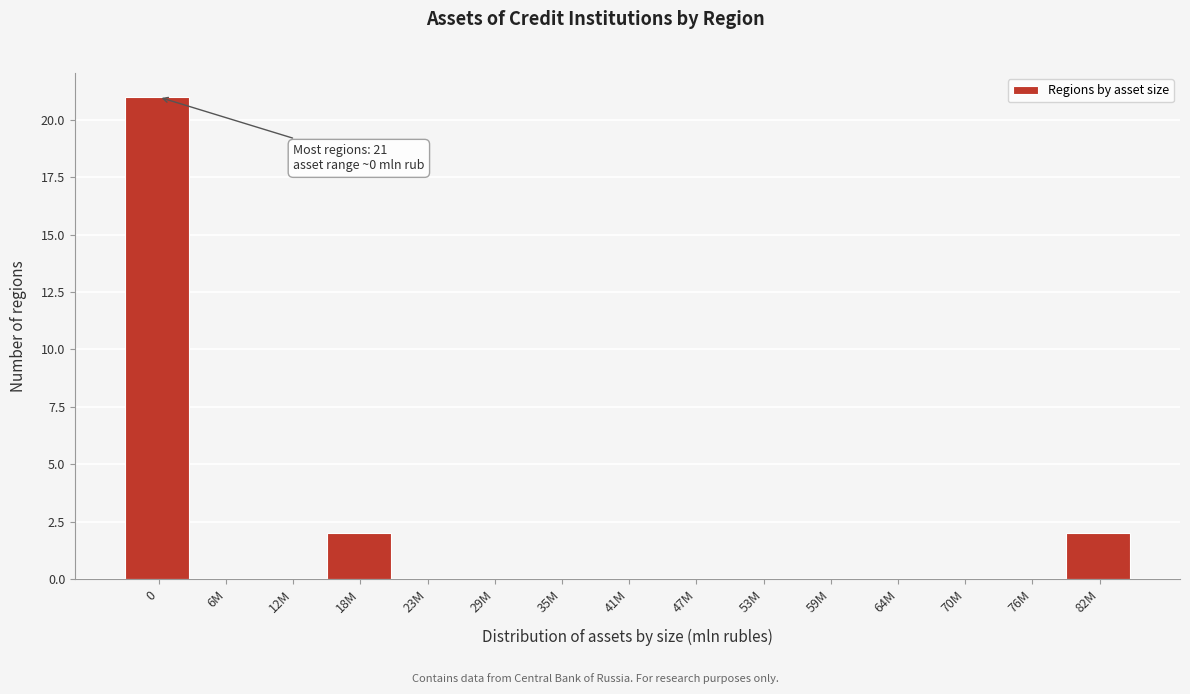

Reading right to left, what are all the values shown in this chart?

82M=2	76M=0	70M=0	64M=0	59M=0	53M=0	47M=0	41M=0	35M=0	29M=0	23M=0	18M=2	12M=0	6M=0	0=21